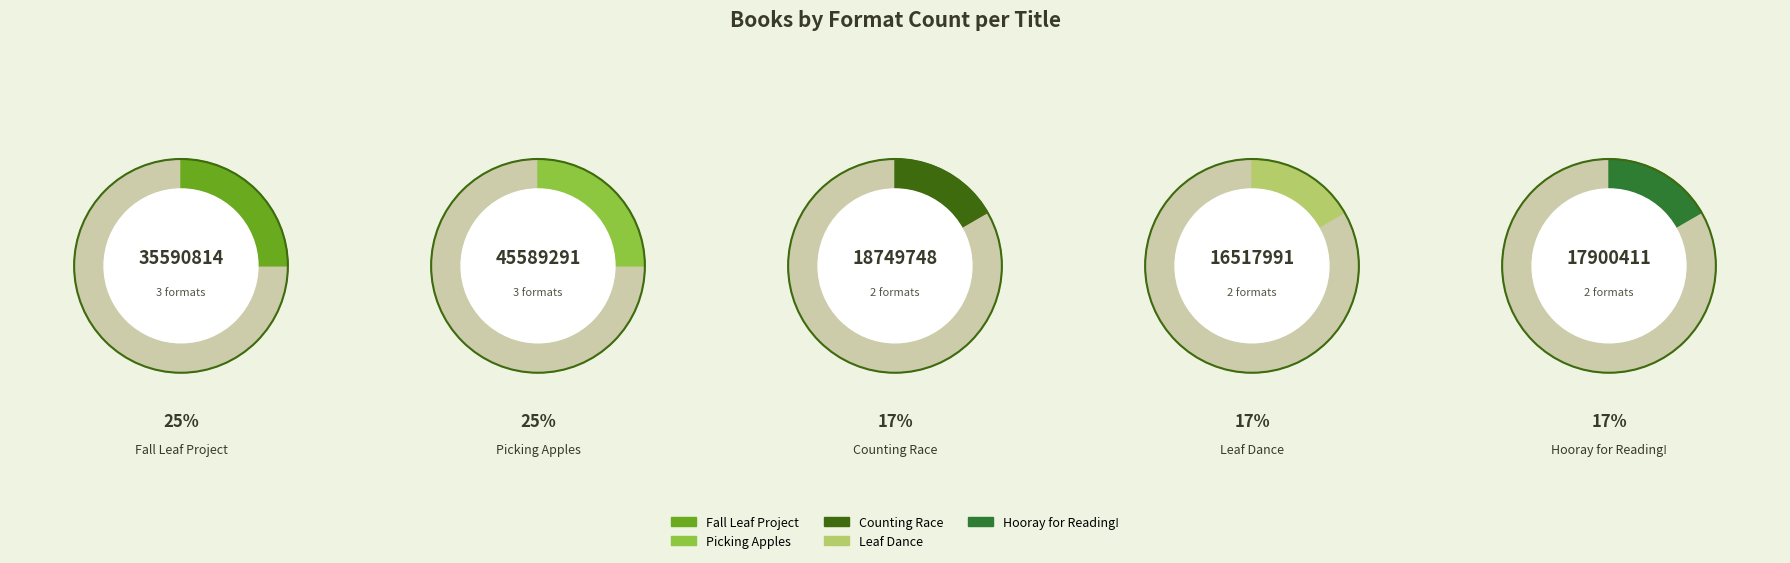

To the nearest percent, what is the combined percentage of Leaf Dance and Fall Leaf Project?

42%